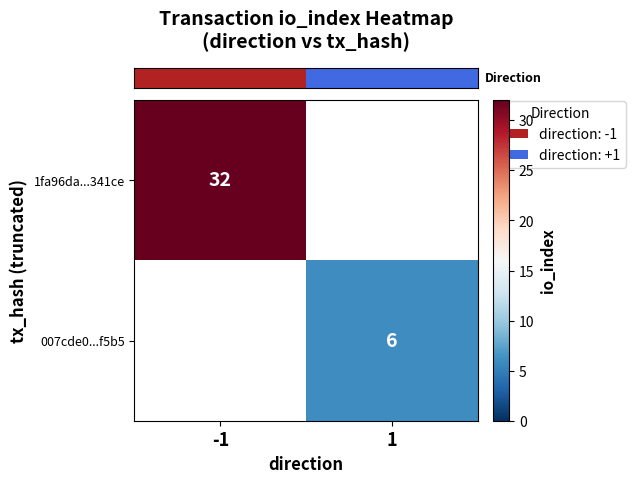

Is it true that row_0 equals 0 at 1?

True